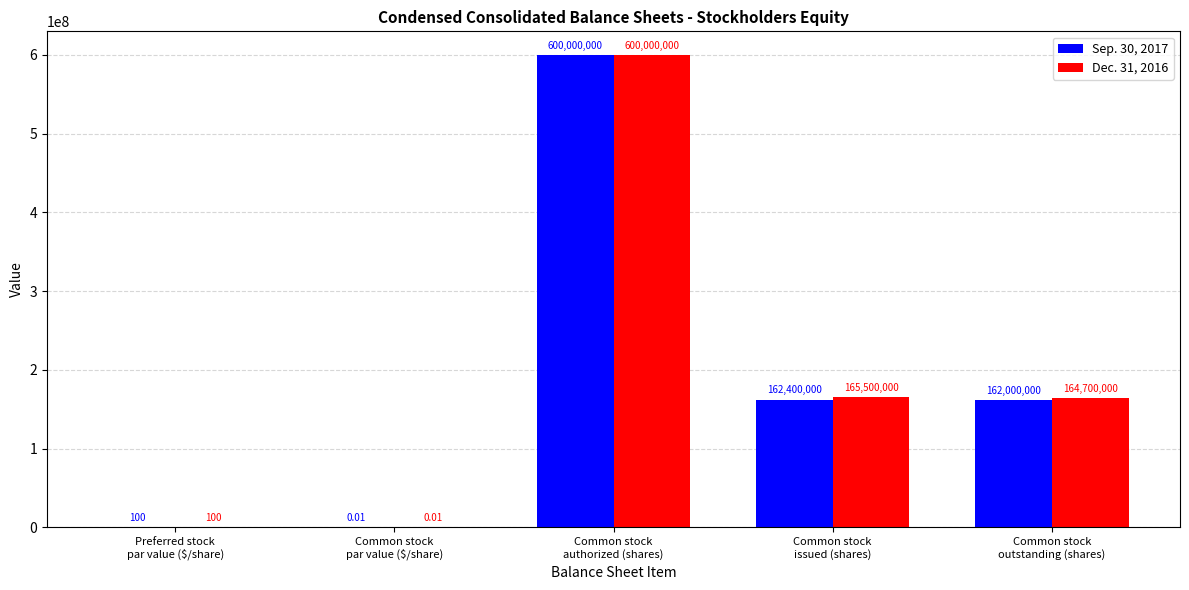

How many series are shown in this chart?

2